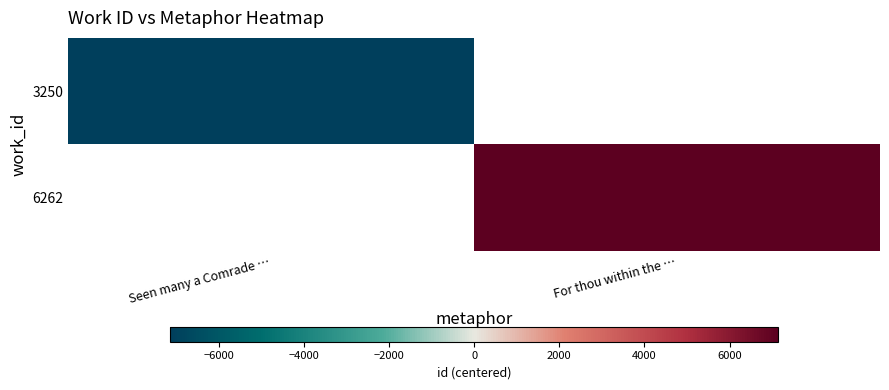

How many data points in 6262 are above 7138?

1